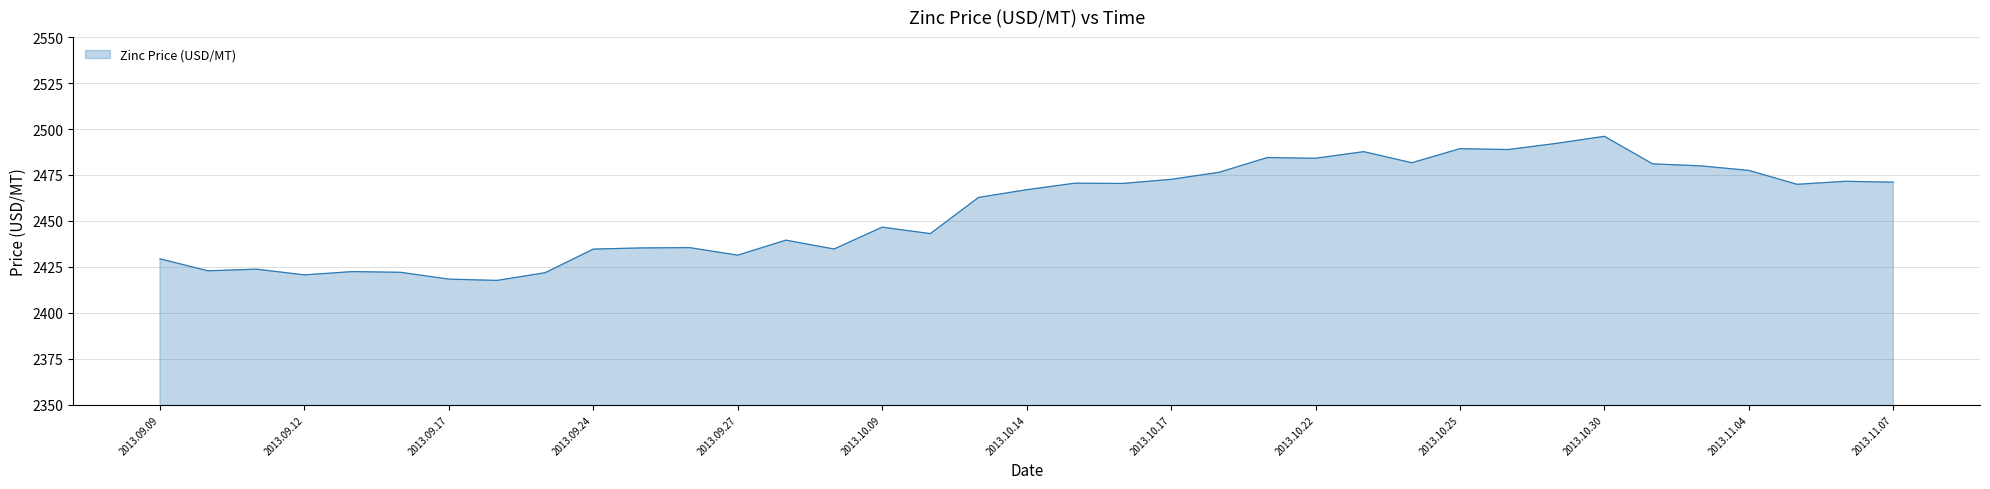

What is the greatest value displayed?

2496.0